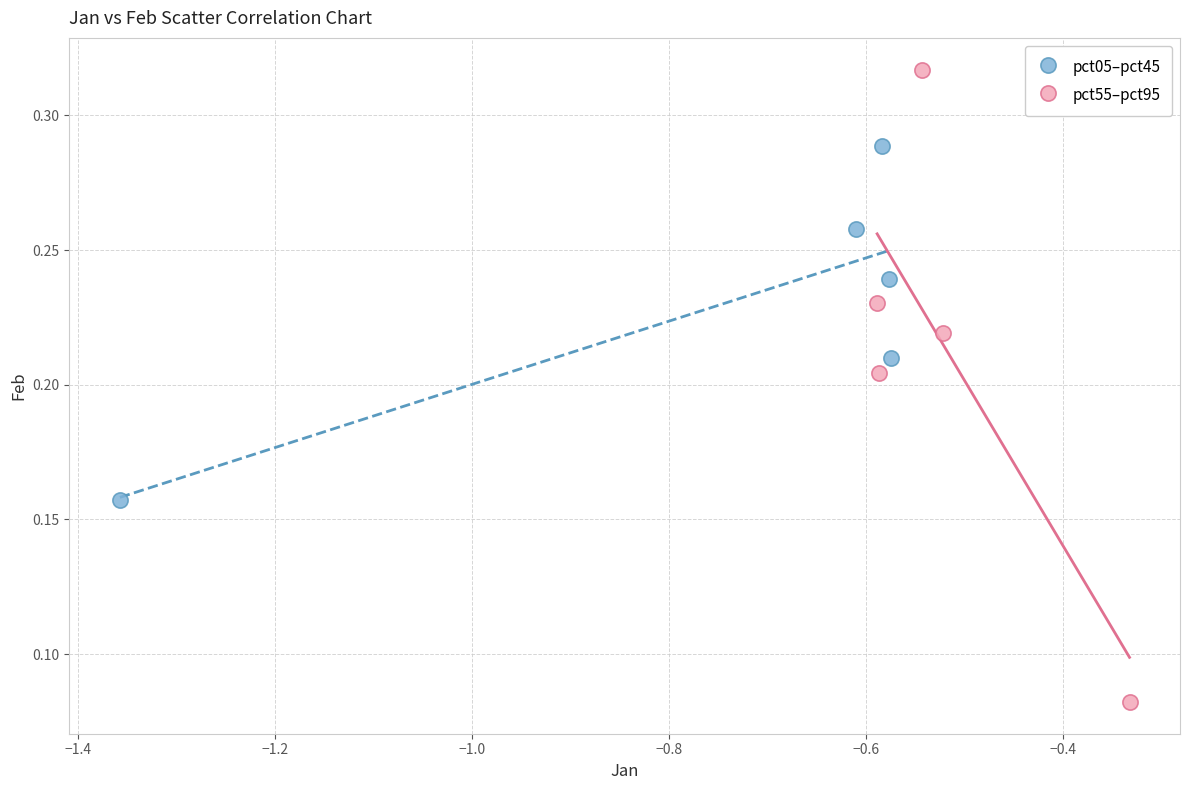

Which series has the largest Y range (max minus min)?

pct55–pct95